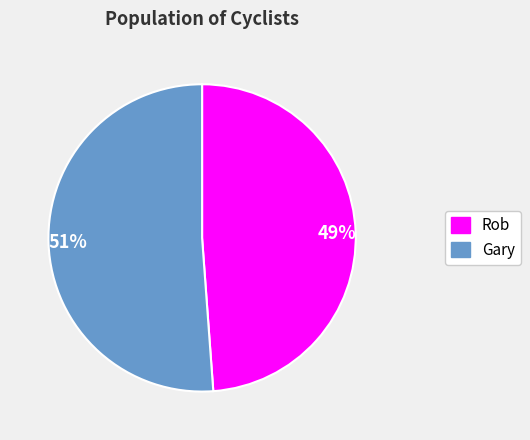

To the nearest percent, what is the difference between the largest and smallest slice percentages?

2%